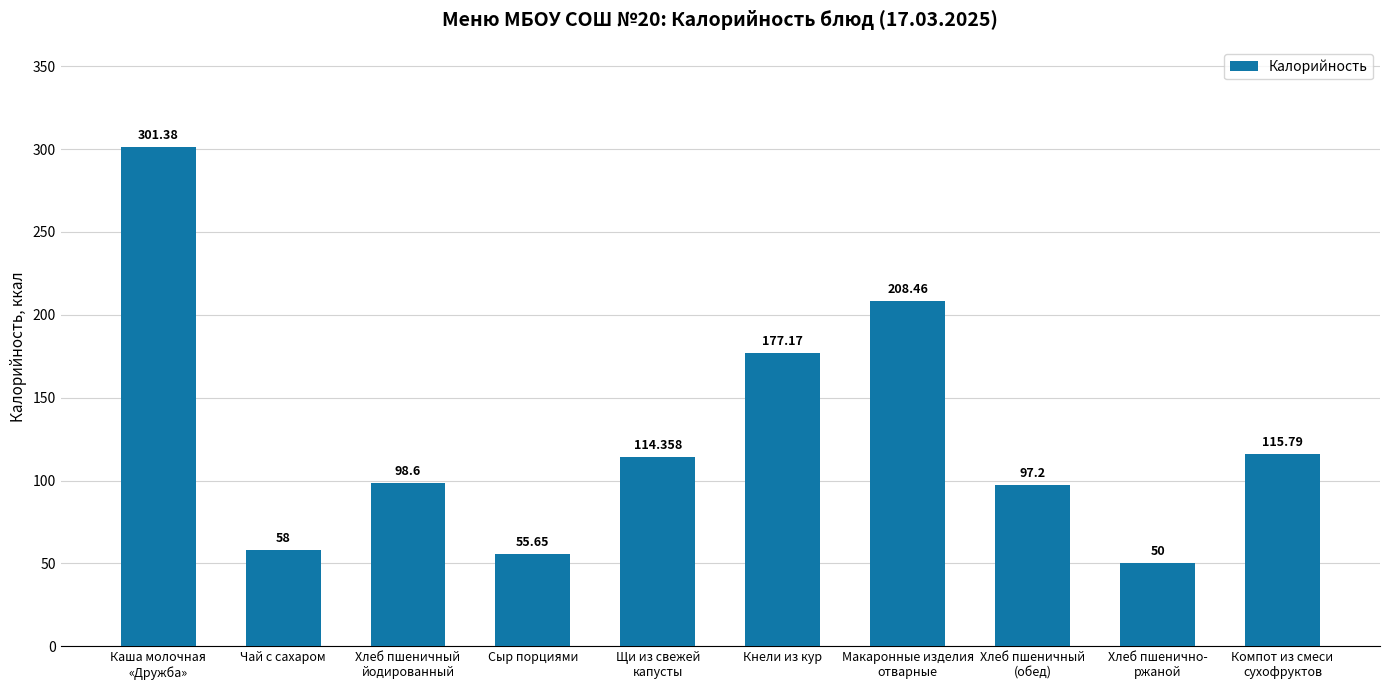

What is the change in value from Каша молочная
«Дружба» to Макаронные изделия
отварные?

-92.9